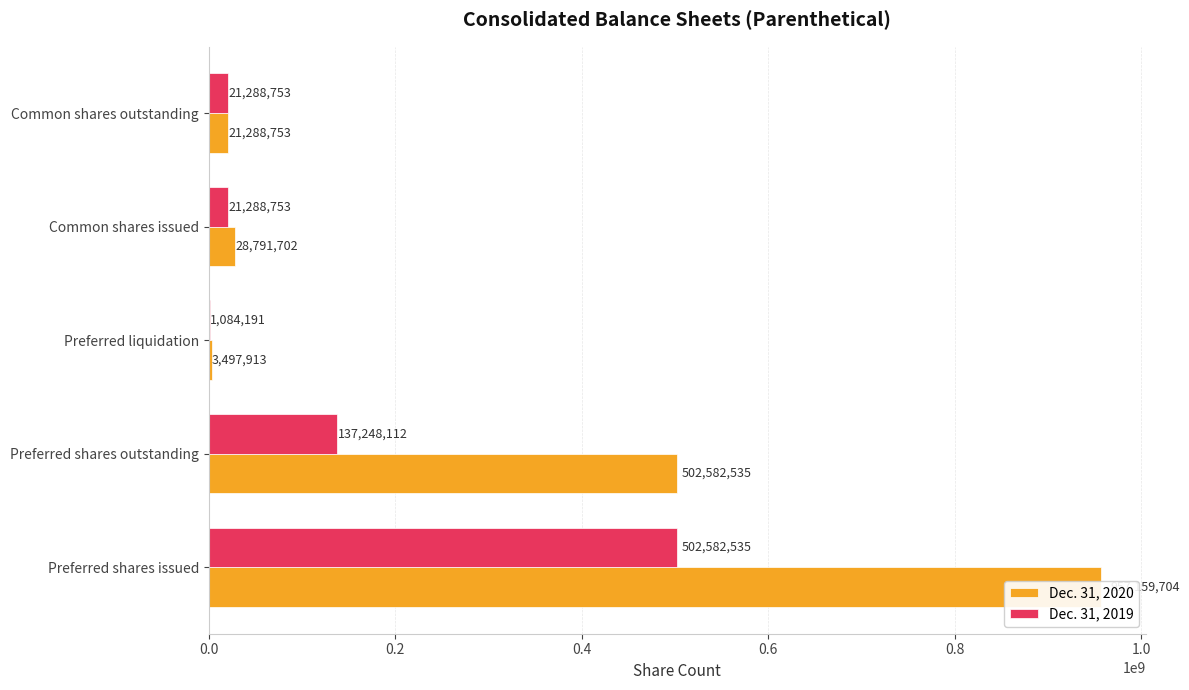

Rank the series at Preferred liquidation from highest to lowest value.

Dec. 31, 2020, Dec. 31, 2019